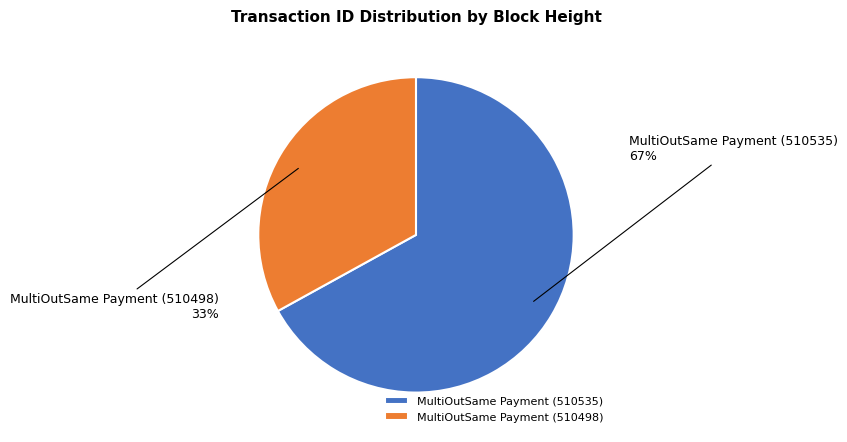

Which category has the biggest portion of the pie?

MultiOutSame Payment (510535)